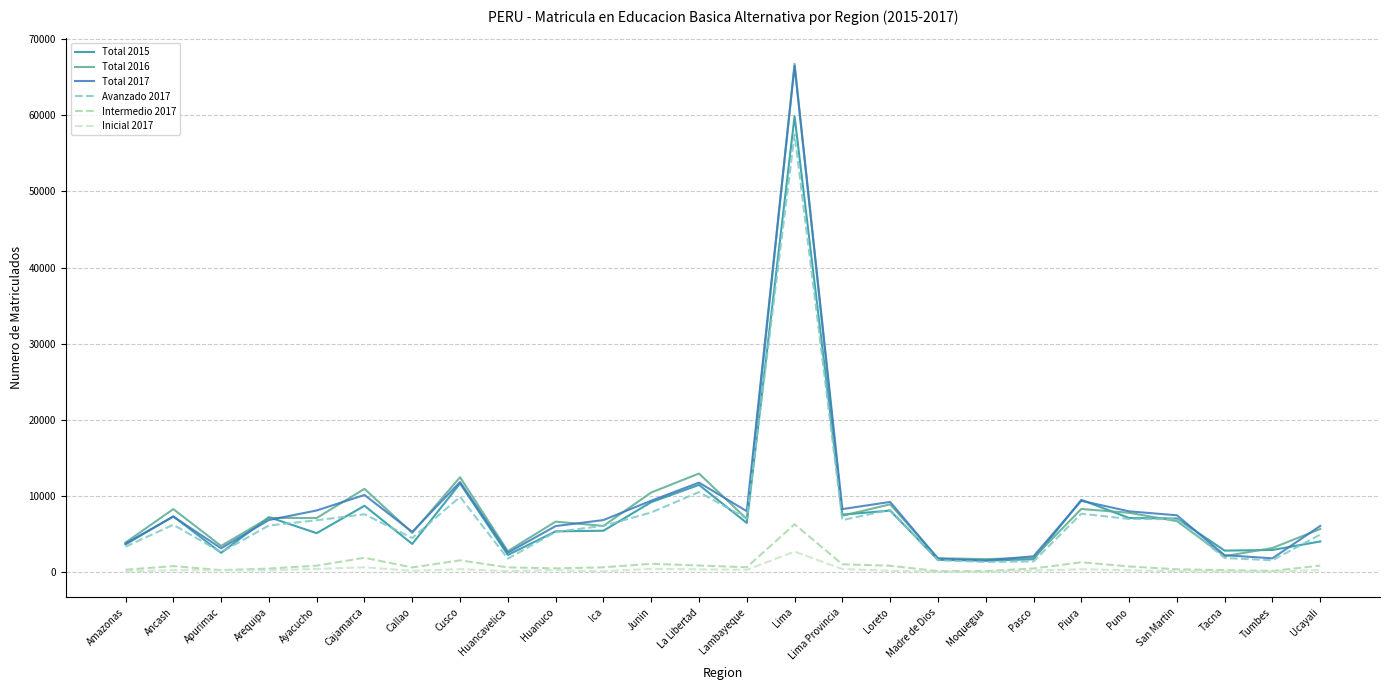

What is the difference between the highest and lowest values at Cajamarca?

10298